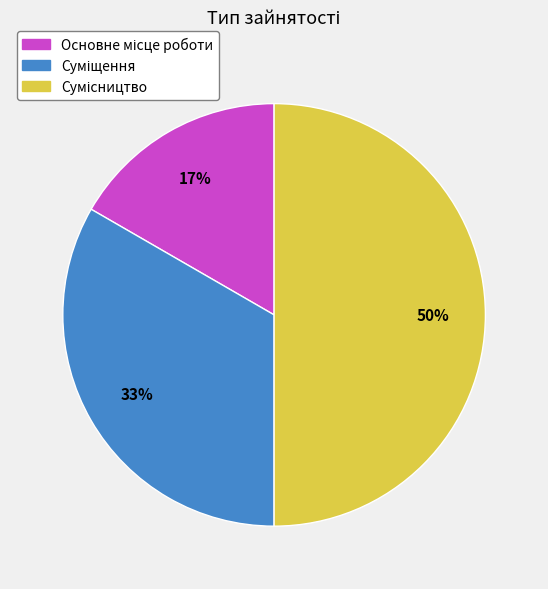

To the nearest percent, what is the average slice percentage?

33%